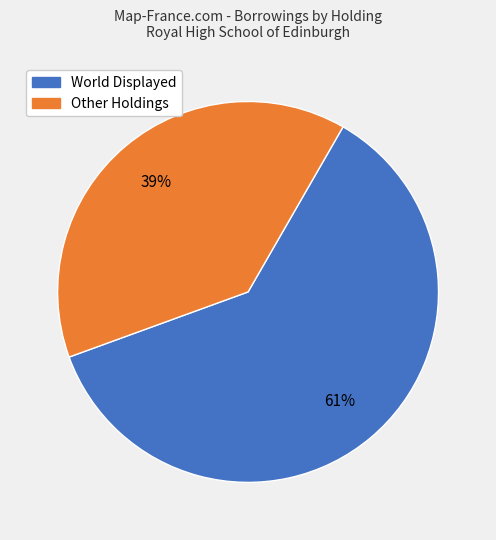

Is there any slice that represents more than half of the pie?

Yes